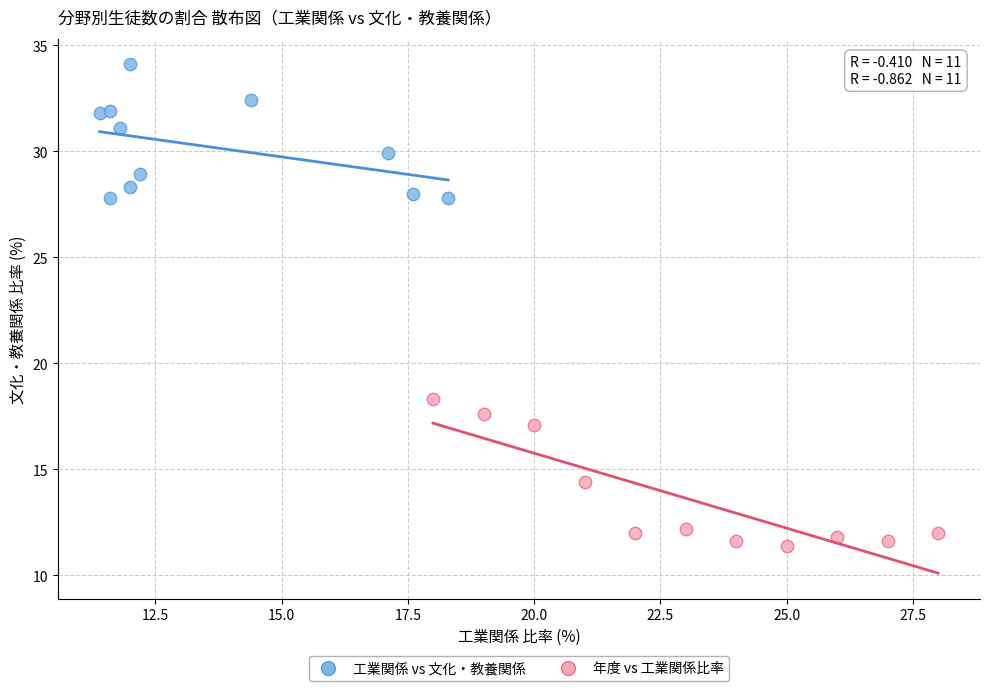

Which series reaches the maximum Y coordinate?

工業関係 vs 文化・教養関係